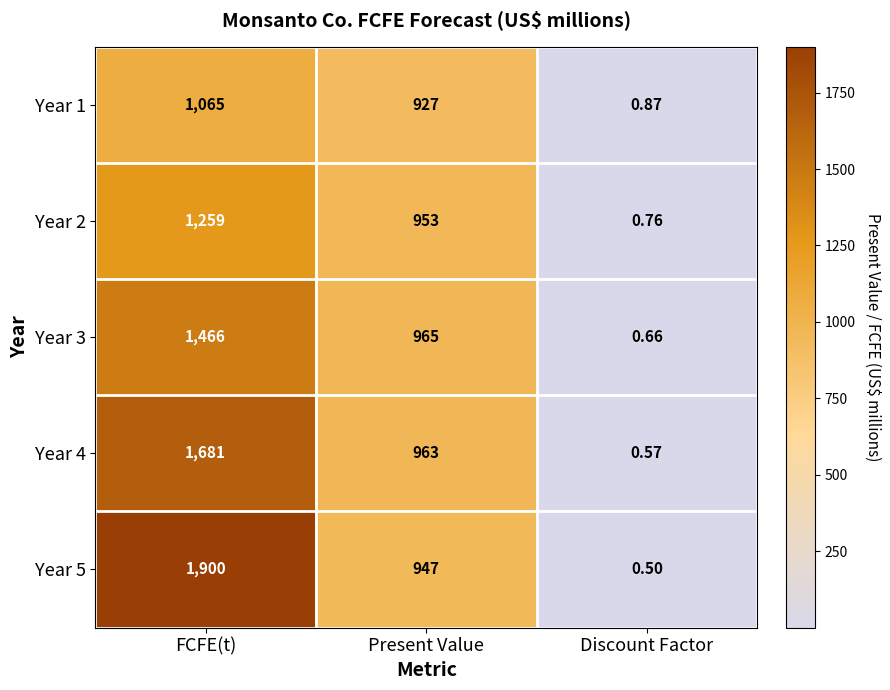

Rank the categories by Year 2 value from highest to lowest.

FCFE(t), Present Value, Discount Factor